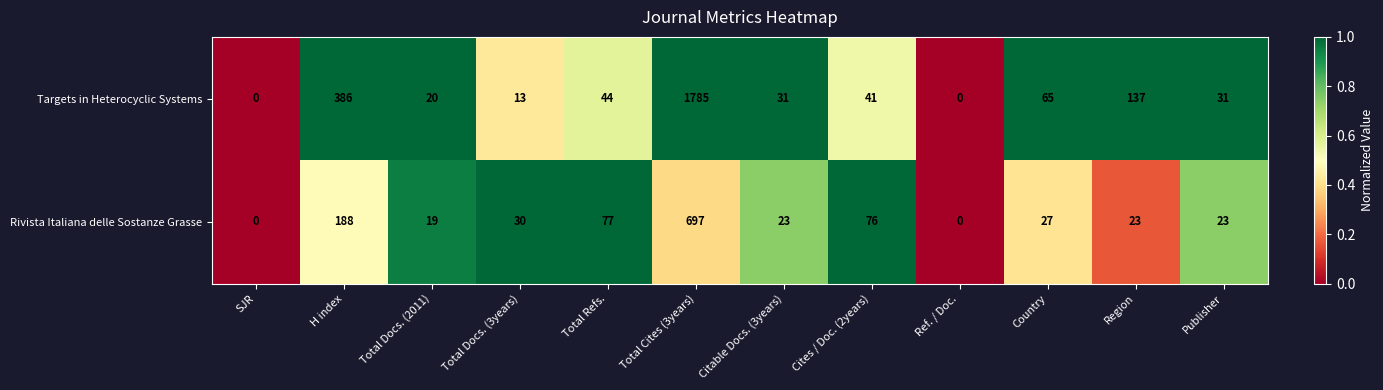

Reading left to right, extract all data points from this chart.

Targets in Heterocyclic Systems: 0	386	20	13	44	1785	31	41	0	65	137	31
Rivista Italiana delle Sostanze Grasse: 0	188	19	30	77	697	23	76	0	27	23	23